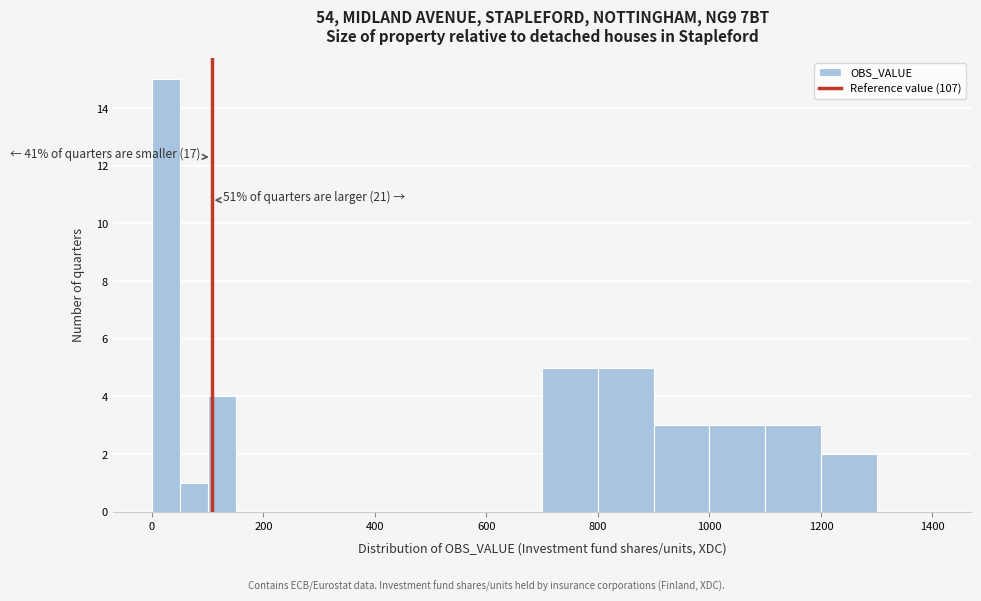

Around what value on the x-axis is the tallest bar? Give the approximate position of its centre, as read against the axis.

20